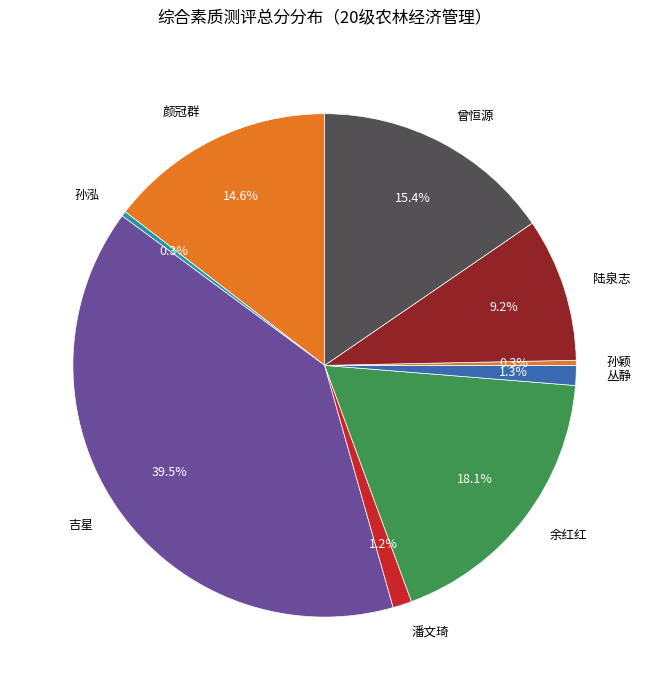

What percentage is the 颜冠群 slice, to the nearest percent?

15%